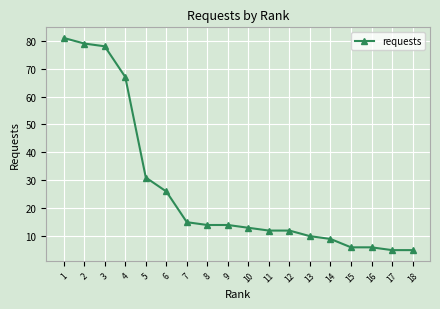

Which has a higher value, 13 or 17?

13